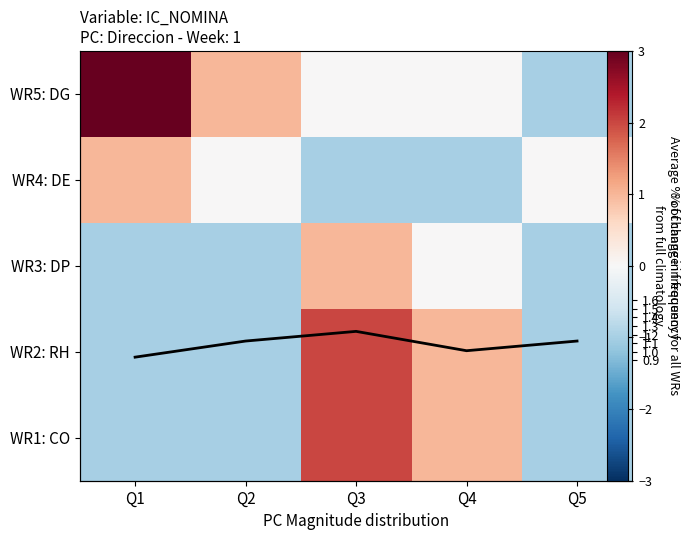

Which series has the largest range (max minus min)?

WR5: DG